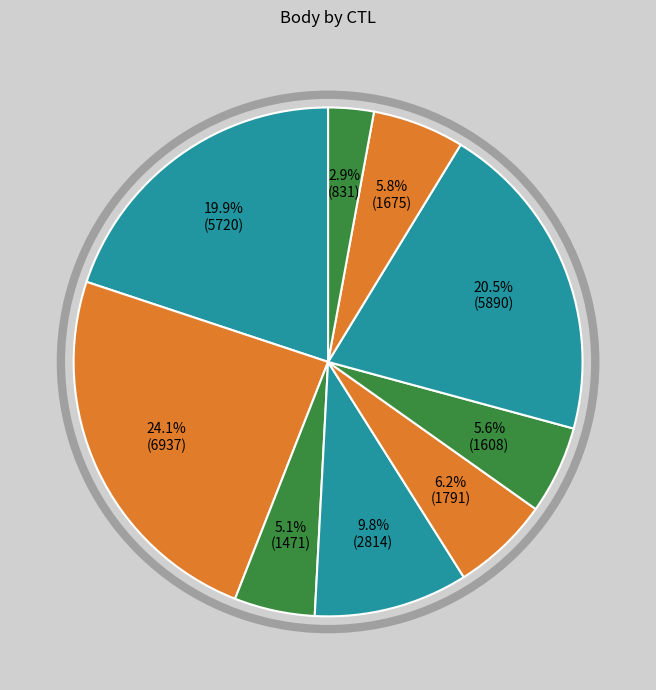

How many segments does this pie chart have?

9